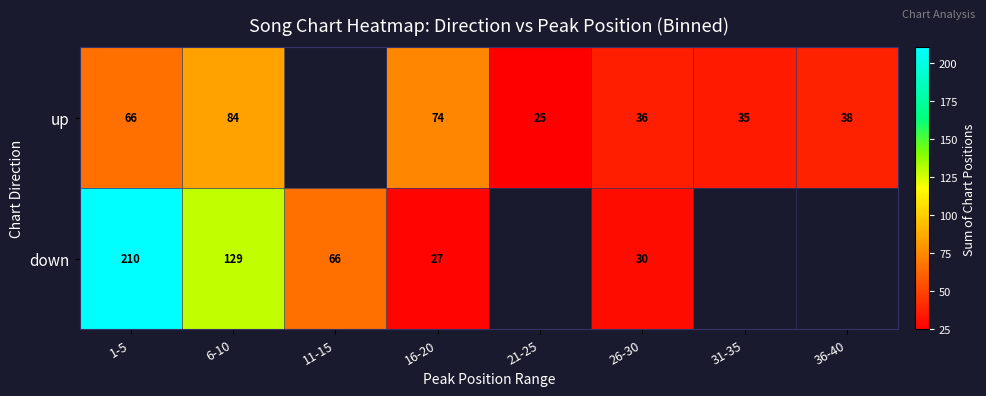

What is the sum of the up values at 36-40 and 21-25?

63